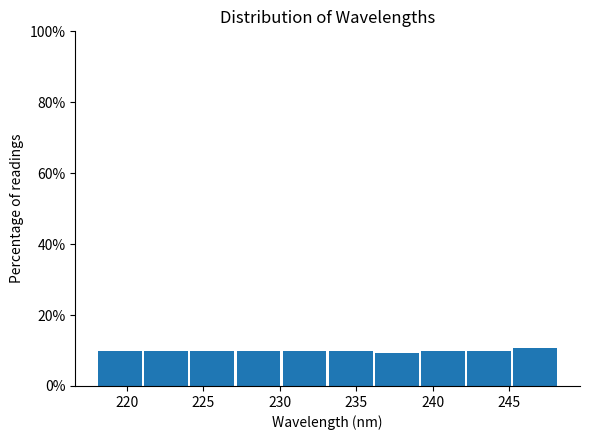

Reading left to right, list every bar in this chart as the range it spans on the x-axis followed by its height. Neither the bar edges nor the heights are printed on the chart, so give them approximately, as read against the axes.

218 to 221: 10
221 to 224: 10
224 to 227: 10
227 to 230: 10
230 to 233: 10
233 to 236: 10
236 to 239: 10
239 to 242: 10
242 to 245: 10
245 to 248: 10